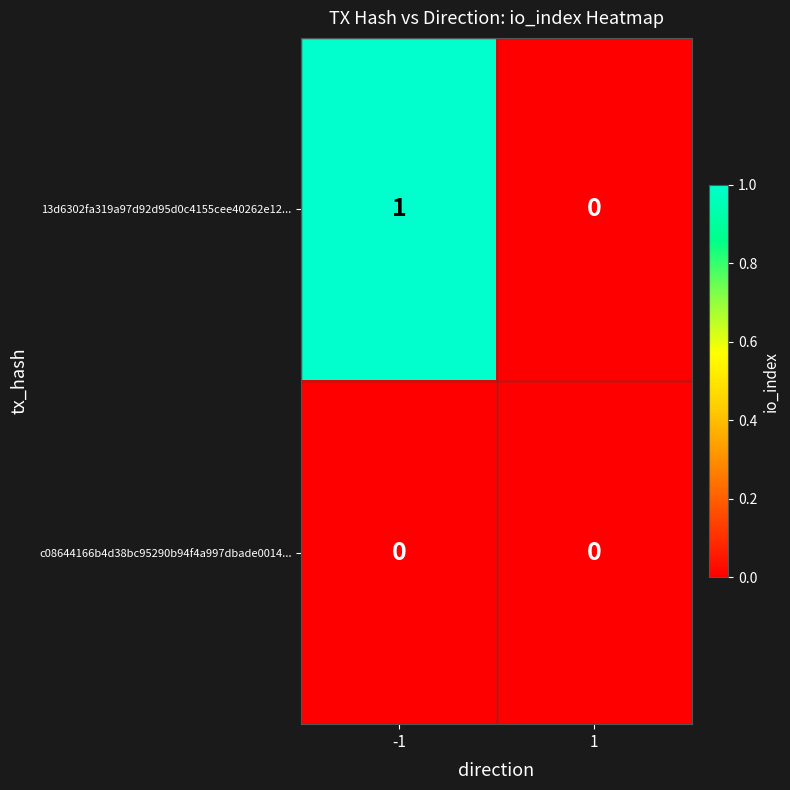

Is the value of 13d6302fa319a97d92d95d0c4155cee40262e12... at -1 greater than the value of c08644166b4d38bc95290b94f4a997dbade0014... at 1?

Yes